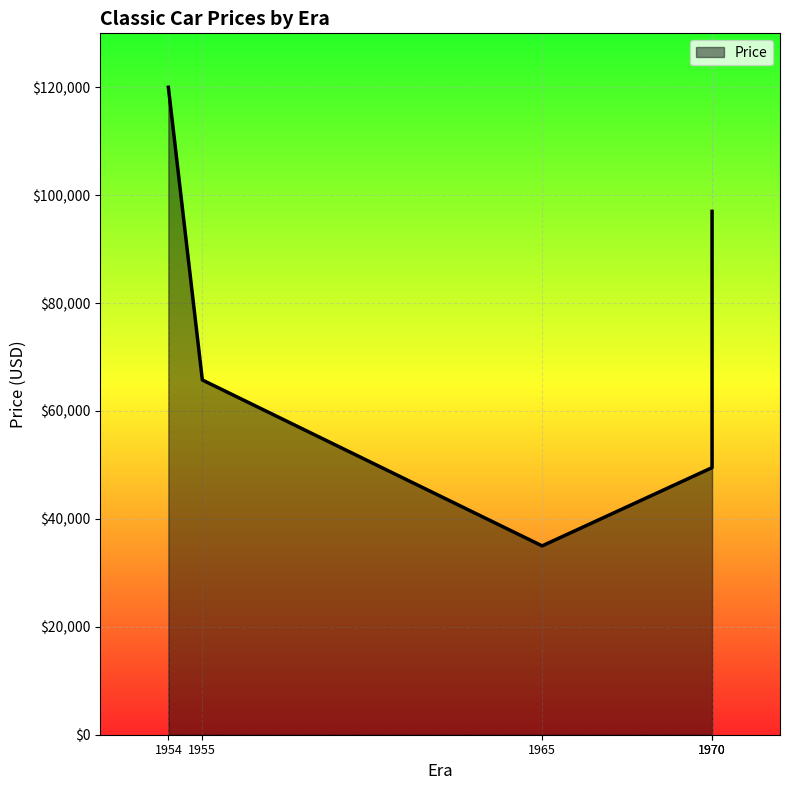

Rank the categories by value from lowest to highest.

Jaguar 3.8 S (1965), Dodge Challenger (1970), Chevrolet Nomad (1955), Chevrolet Chevelle (1970), Chevrolet Corvette (1954)